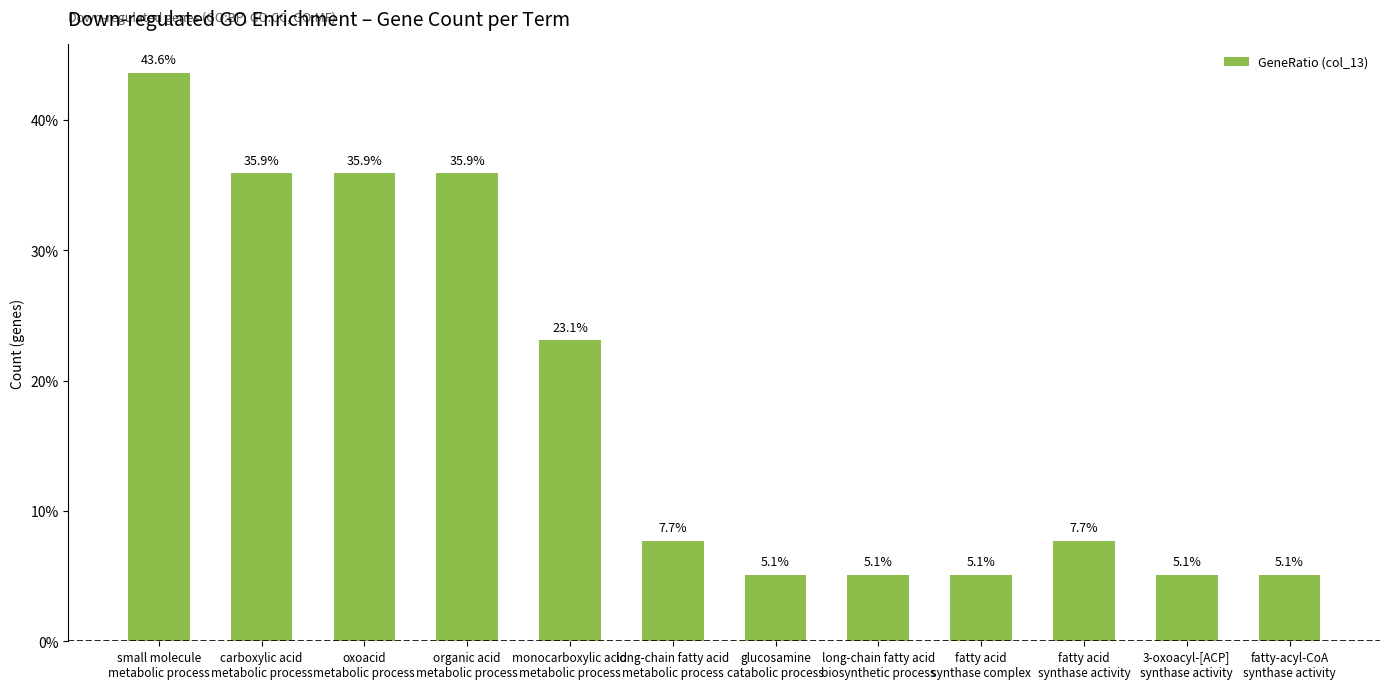

What is the label of the 9th bar from the left?

fatty acid
synthase complex